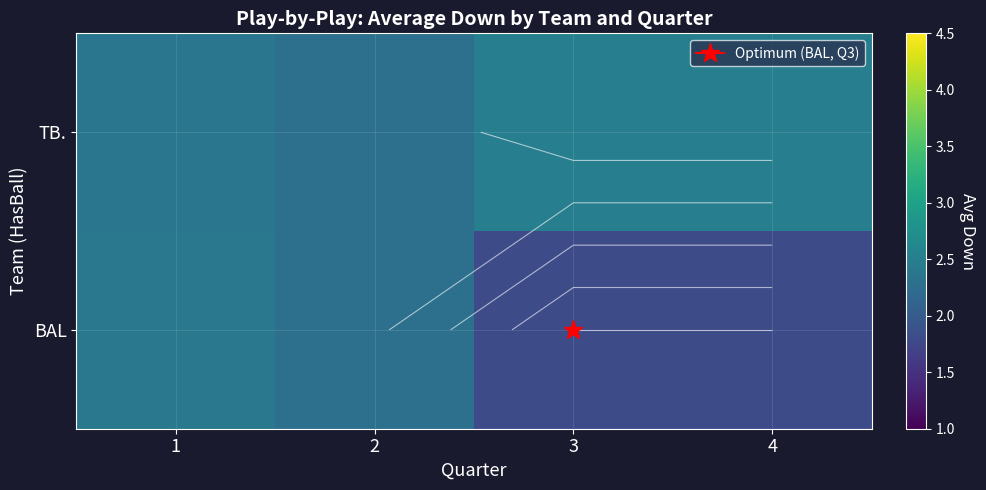

Where is TB. nearest to the value 2?

2